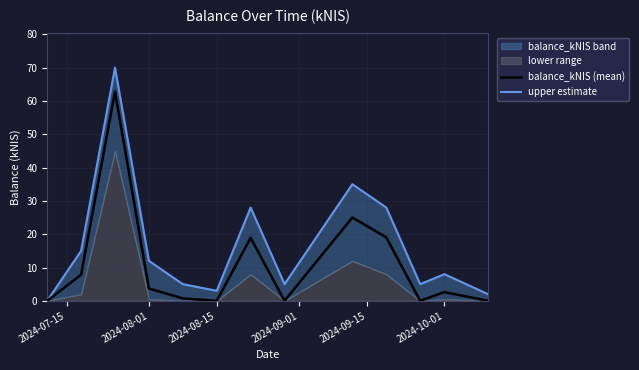

True or false: balance_kNIS (mean) and upper estimate intersect in this chart.

False